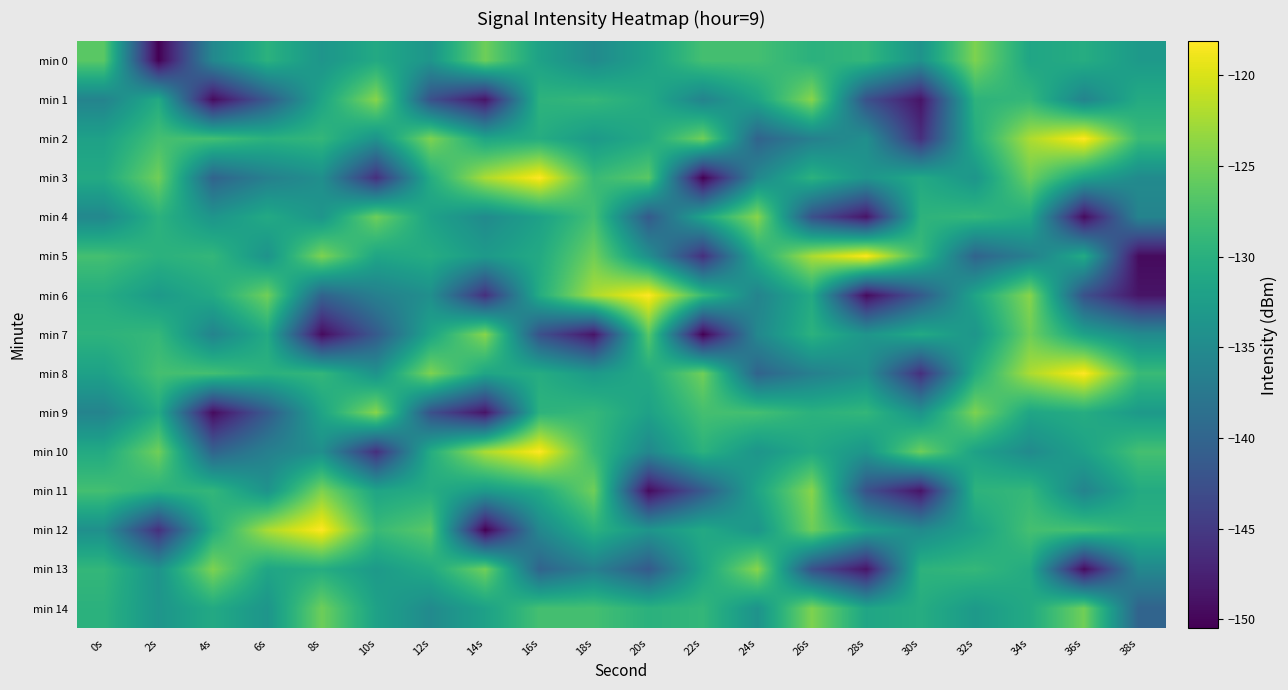

Which series changed the most between 6s and 20s?

min 11